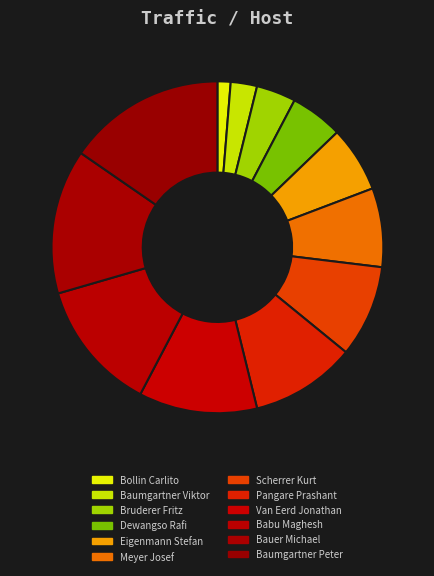

The Bauer Michael slice represents 14% of the pie. True or false?

True